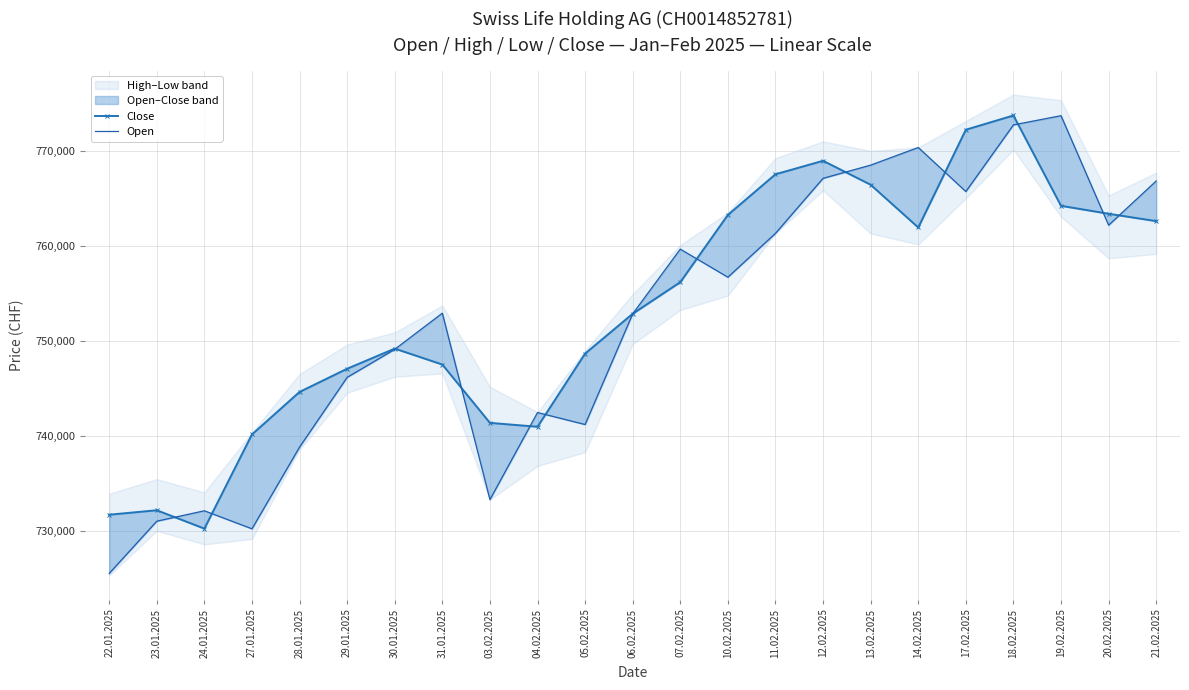

Which series has the largest range (max minus min)?

Open